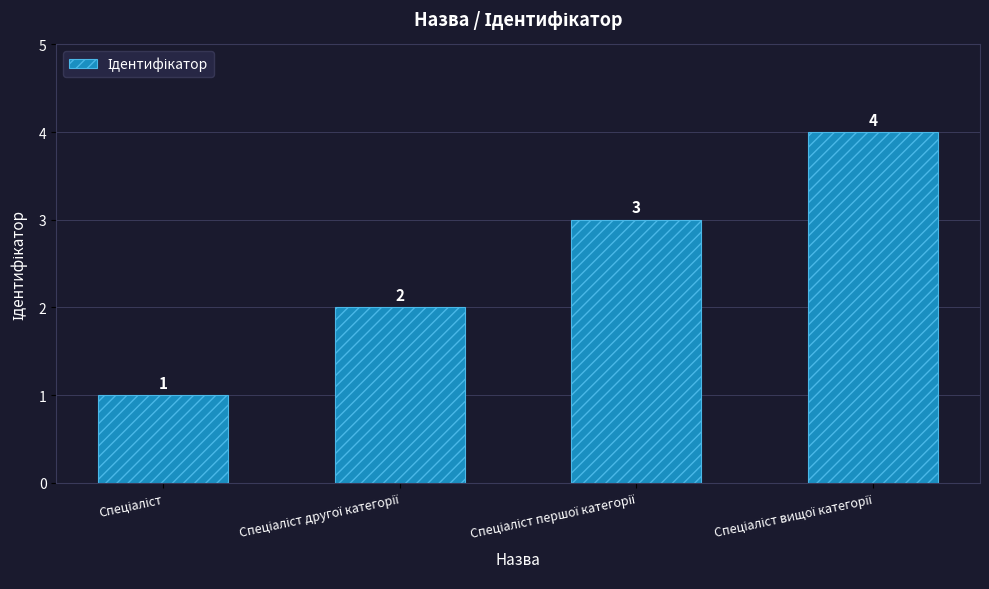

What is the minimum value shown in the chart?

1